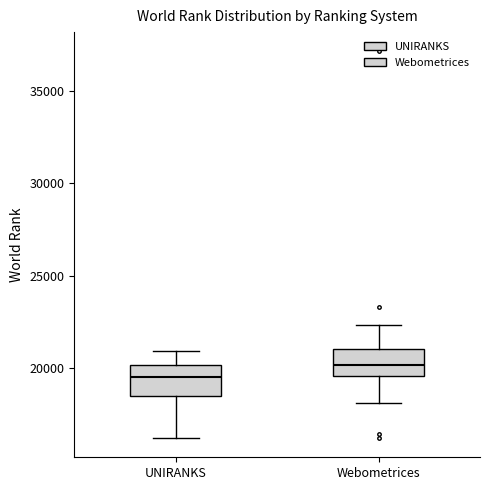

Reading left to right, transcribe this box plot: for each box, give where its median line is, the range the box spans, and where its two whiskers end, as read against the y-axis. The values are not printed on the chart, so give them approximately, as read against the axis.

UNIRANKS: median 19500, box 18500 to 20000, whiskers 16000 to 21000
Webometrices: median 20000, box 19500 to 21000, whiskers 18000 to 22500